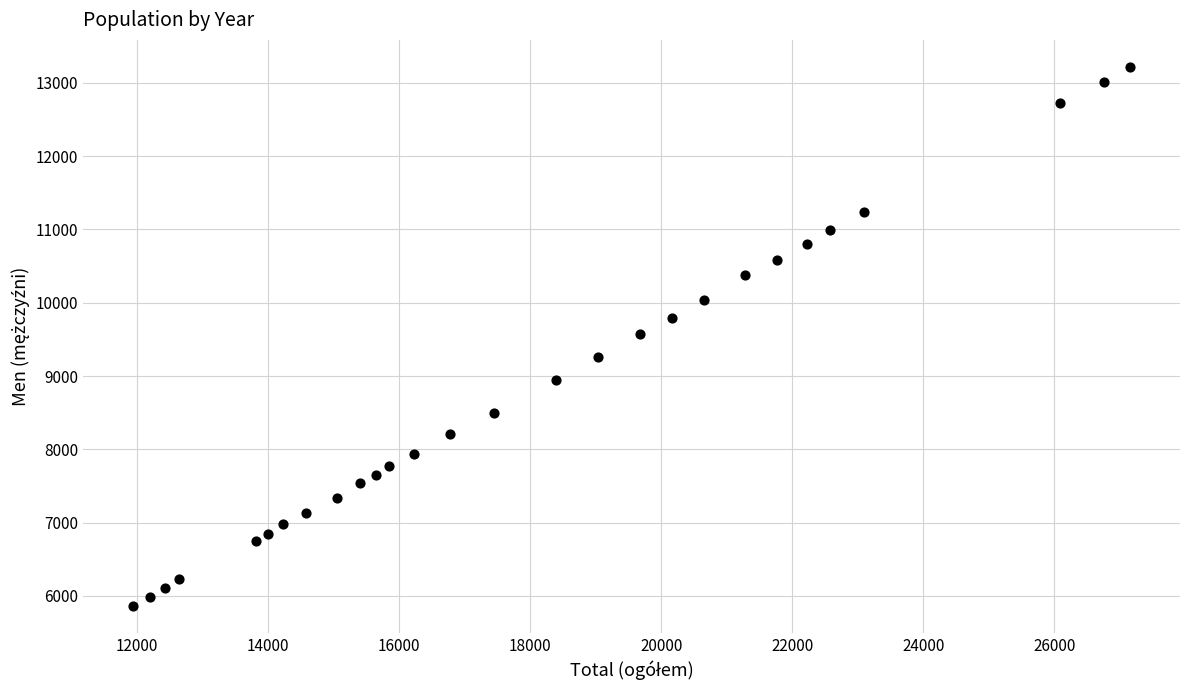

What is the range of X values (max minus min)?

15227